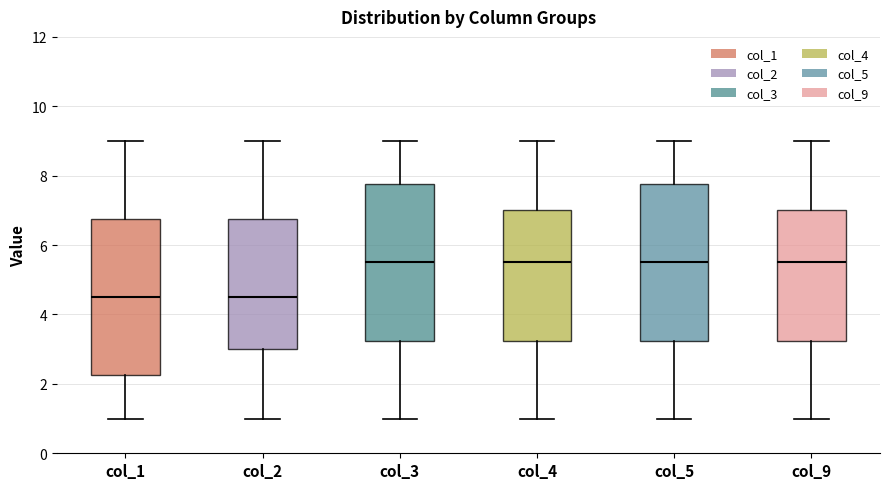

Reading left to right, read every box against the y-axis: the position of its median line, the range the box covers, and the ends of its whiskers. The values are not printed on the chart, so give them approximately, as read against the axis.

col_1: median 4.6, box 2.2 to 6.8, whiskers 1.0 to 9.0
col_2: median 4.6, box 3.0 to 6.8, whiskers 1.0 to 9.0
col_3: median 5.6, box 3.2 to 7.8, whiskers 1.0 to 9.0
col_4: median 5.6, box 3.2 to 7.0, whiskers 1.0 to 9.0
col_5: median 5.6, box 3.2 to 7.8, whiskers 1.0 to 9.0
col_9: median 5.6, box 3.2 to 7.0, whiskers 1.0 to 9.0